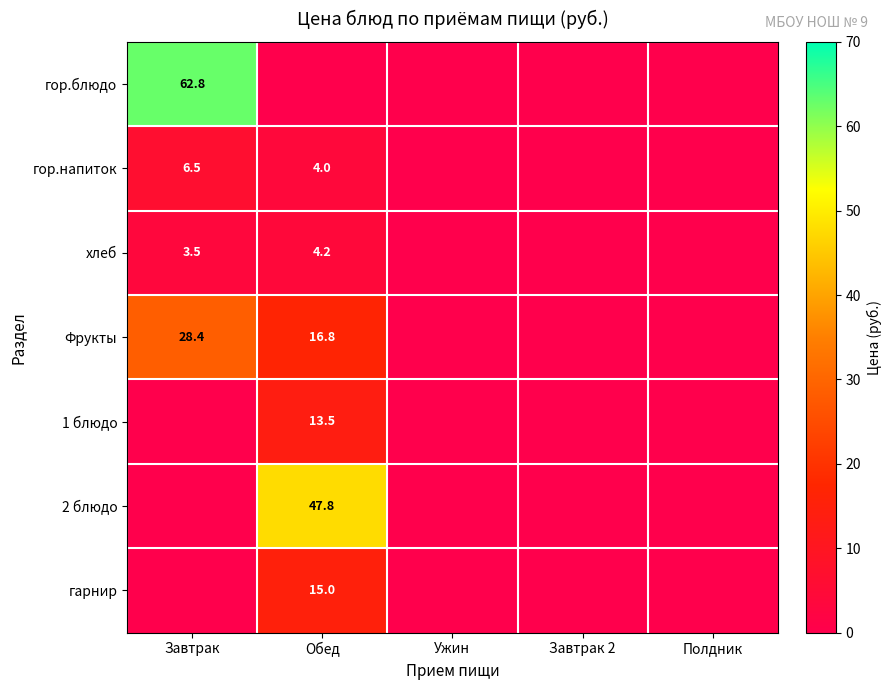

Is it true that гор.напиток equals 6.5 at Завтрак?

True